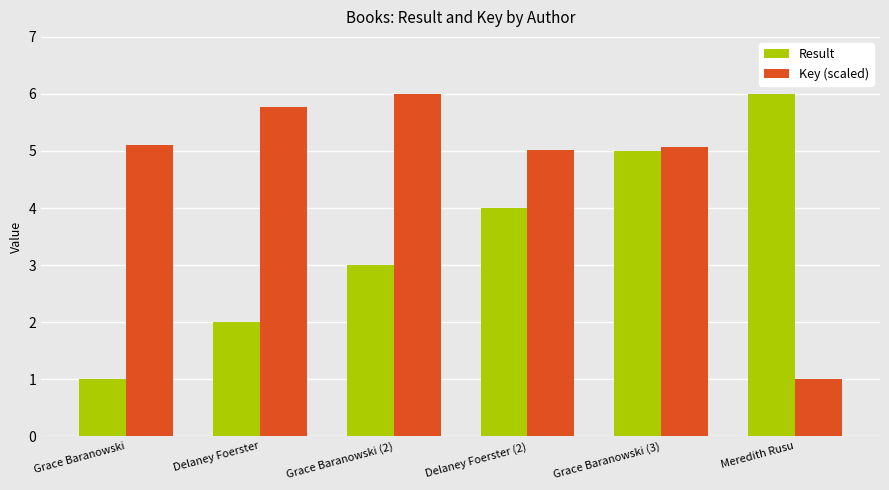

Is it true that Result equals 5.8 at Delaney Foerster (2)?

False